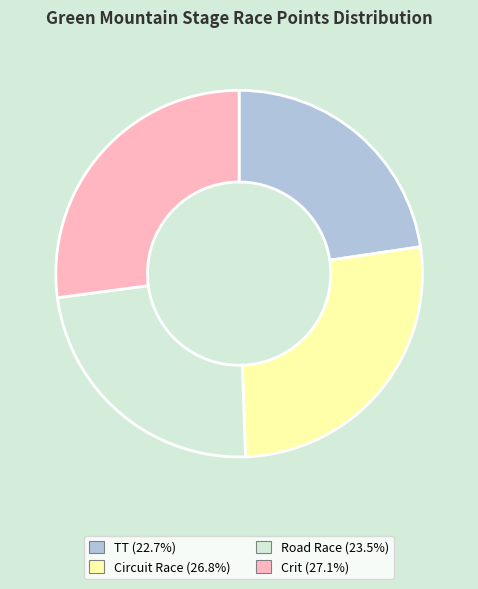

Is there any slice that represents more than half of the pie?

No